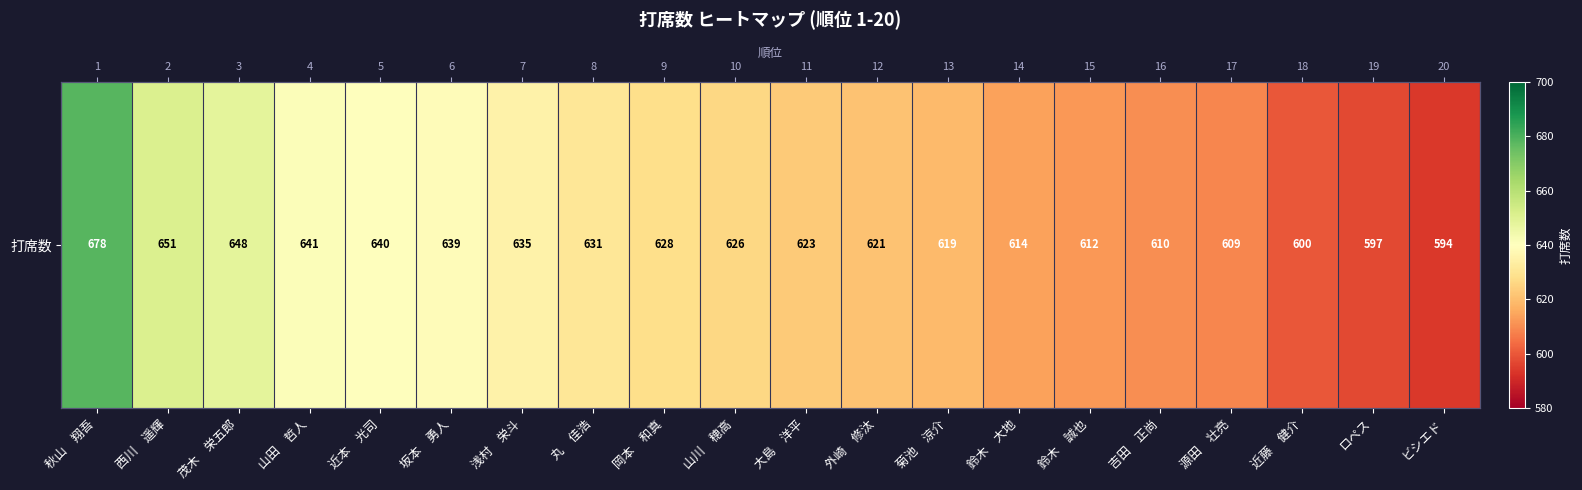

What is the difference between the values at 源田　壮亮 and ロペス?

12